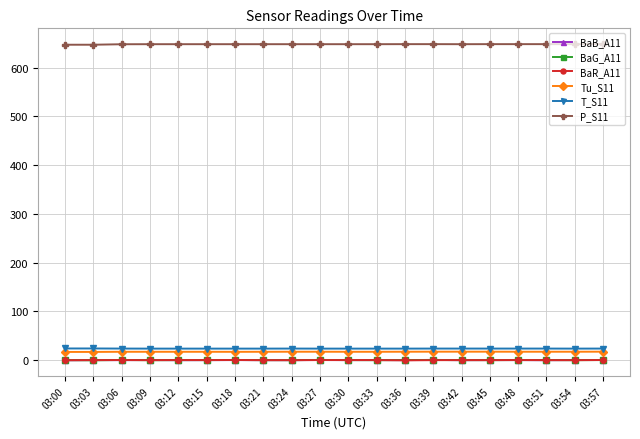

The P_S11 series shows 648.2 at 03:54. True or false?

True